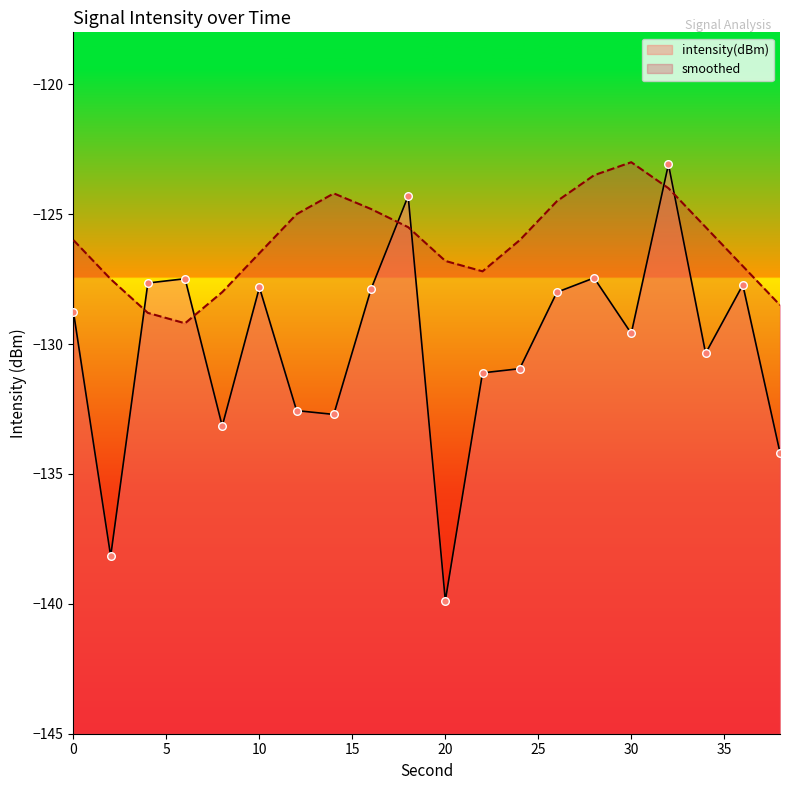

At which category is the sum across all series the highest?

32